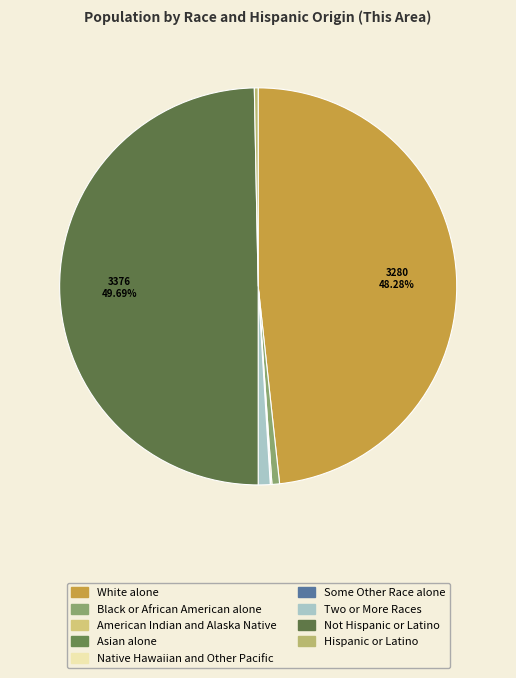

What is the change in value from Some Other Race alone to Two or More Races?

+66